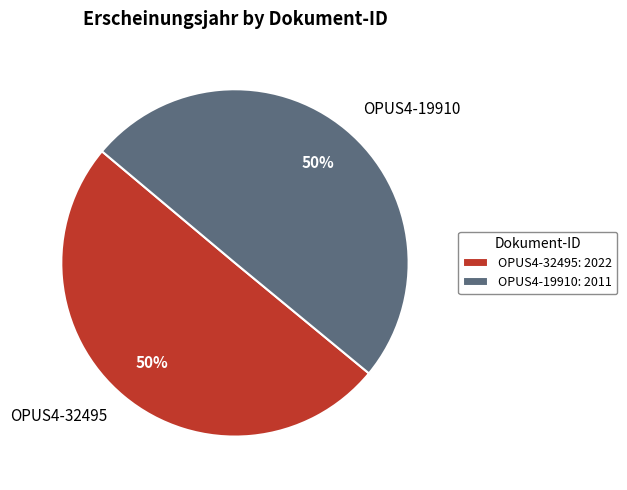

Combined, do OPUS4-32495 and OPUS4-19910 account for over 50%?

Yes